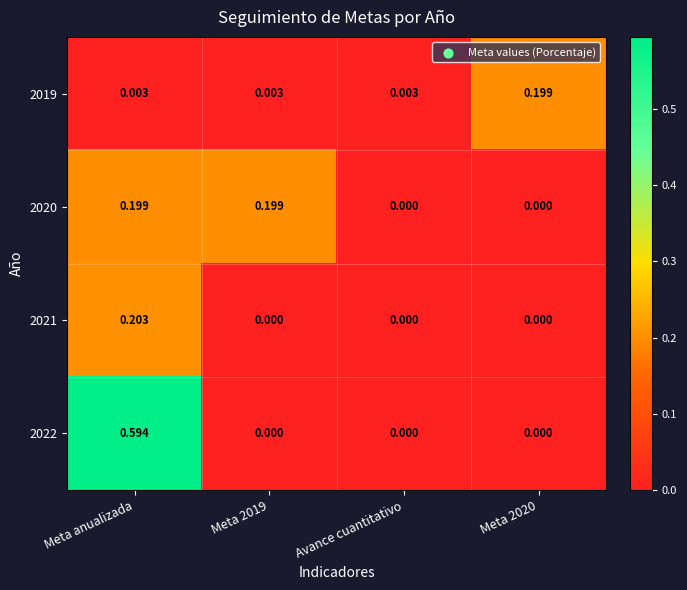

At which label does 2021 reach its peak?

Meta anualizada